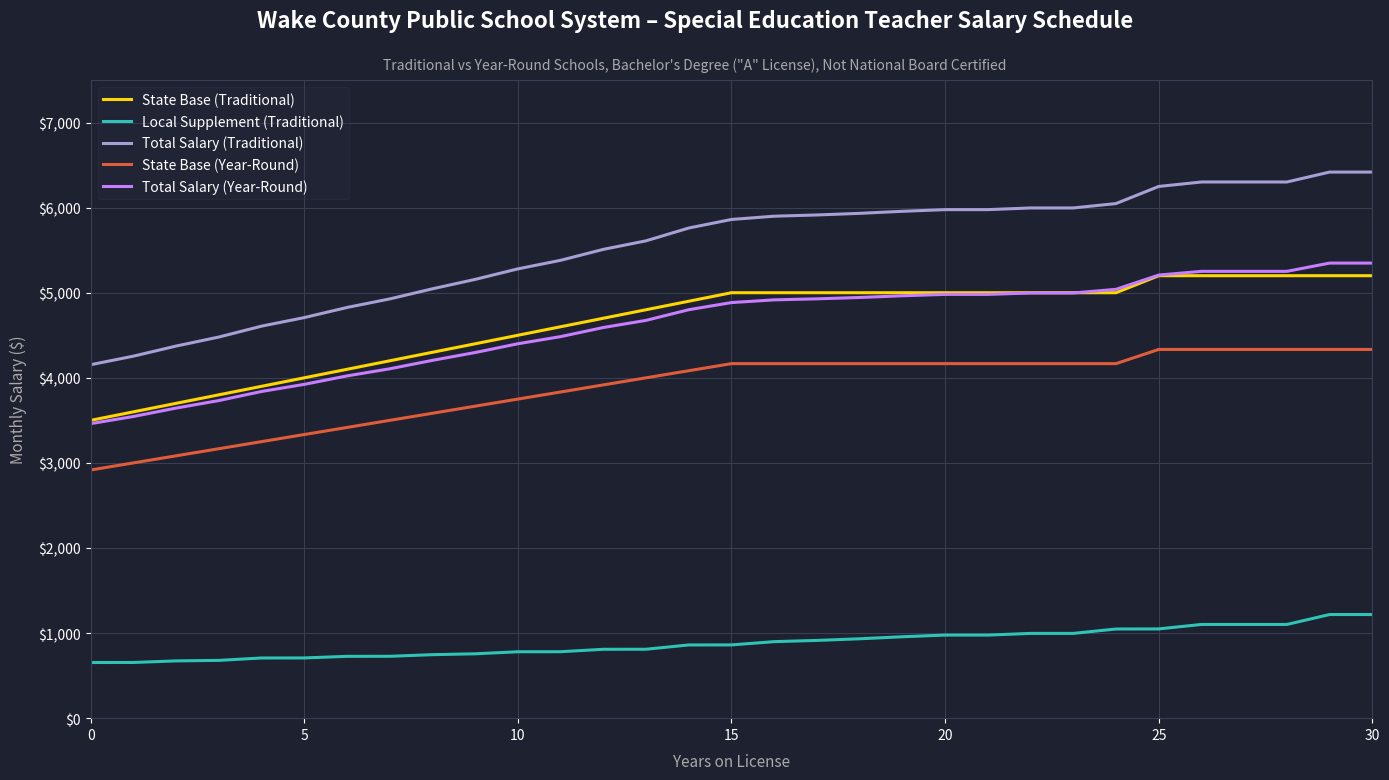

Which series has the largest total across all categories?

Total Salary (Traditional)